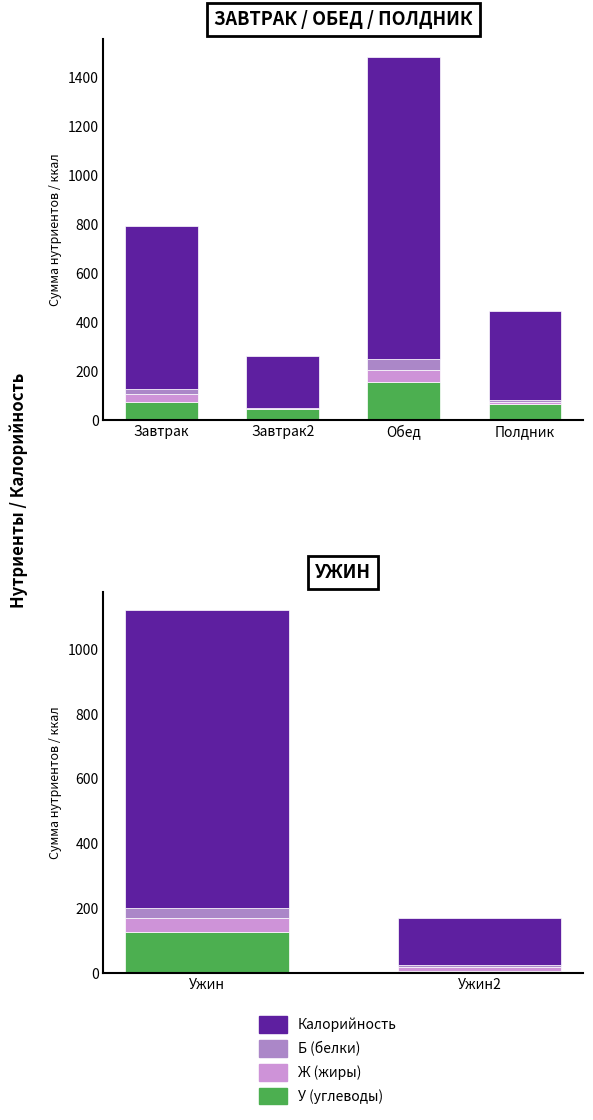

Rank the series at Ужин from highest to lowest value.

Калорийность, У (углеводы), Ж (жиры), Б (белки)